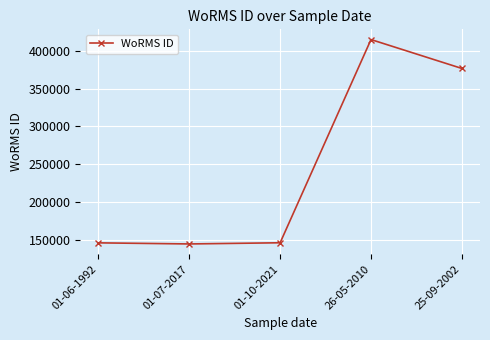

The chart shows a value of 376817 at 25-09-2002. True or false?

True